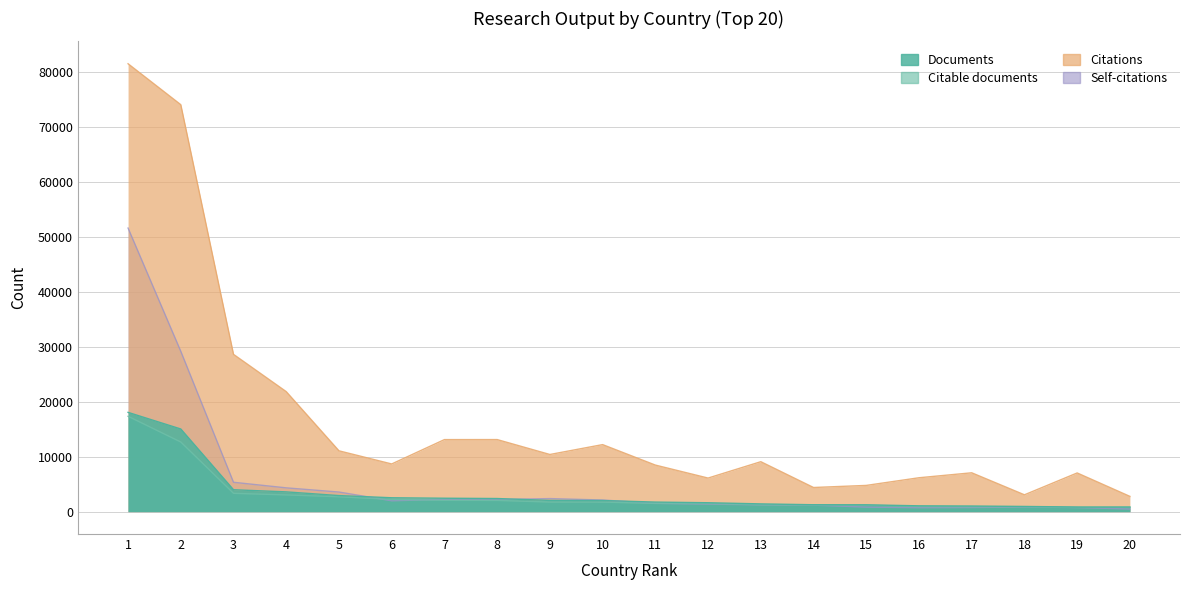

Reading left to right, what are all the values shown in this chart?

Documents: 18079	15053	3989	3599	2924	2526	2441	2388	2045	2022	1739	1622	1412	1256	1243	1058	1023	944	841	838
Citable documents: 17363	12678	3334	3045	2709	2222	2057	2040	1747	1737	1494	1462	1249	1211	1180	930	885	886	756	794
Citations: 81575	74120	28644	21856	11076	8682	13120	13125	10408	12207	8479	6114	9094	4395	4775	6171	7074	3064	7044	2778
Self-citations: 51649	29204	5346	4331	3567	1975	2238	2200	2378	2117	1515	1364	1245	1180	823	716	747	836	746	474